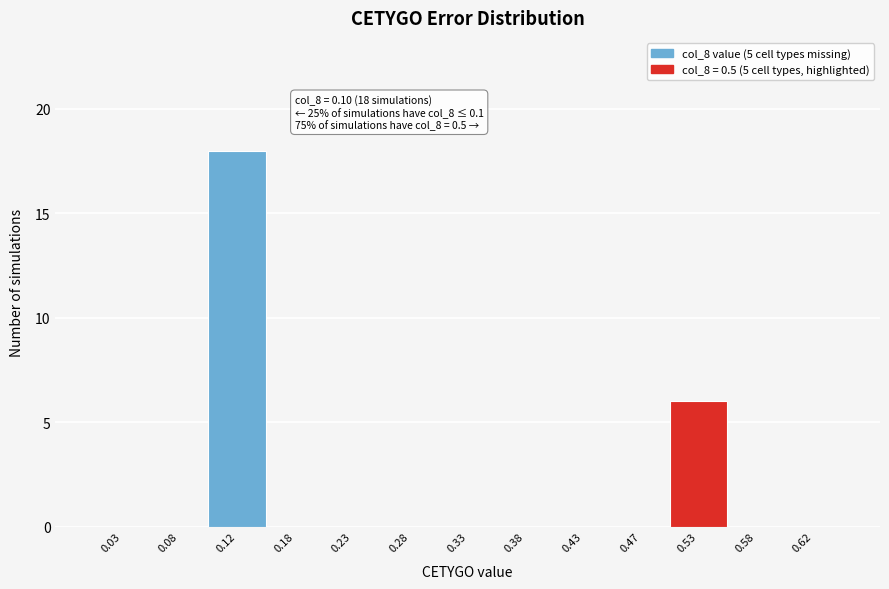

Which range on the x-axis has the tallest bar?

0.10 to 0.15